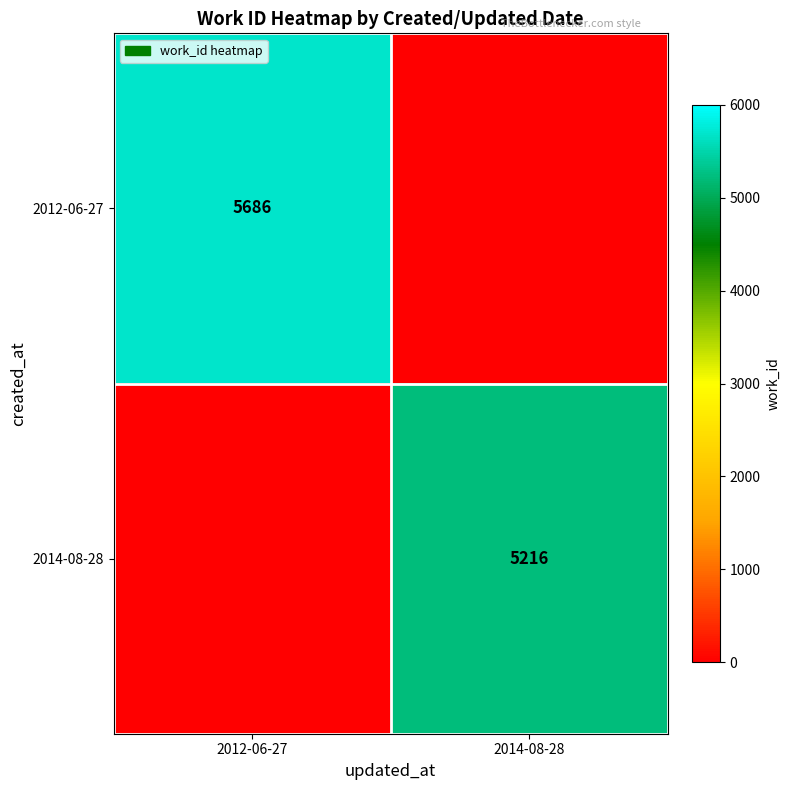

The value of 2014-08-28 at 2014-08-28 is 8498. True or false?

False